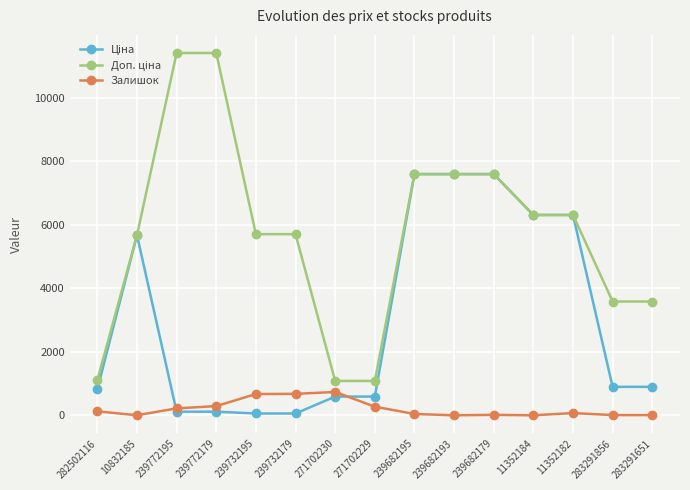

What is the total value across all series at 11352184?

12617.5